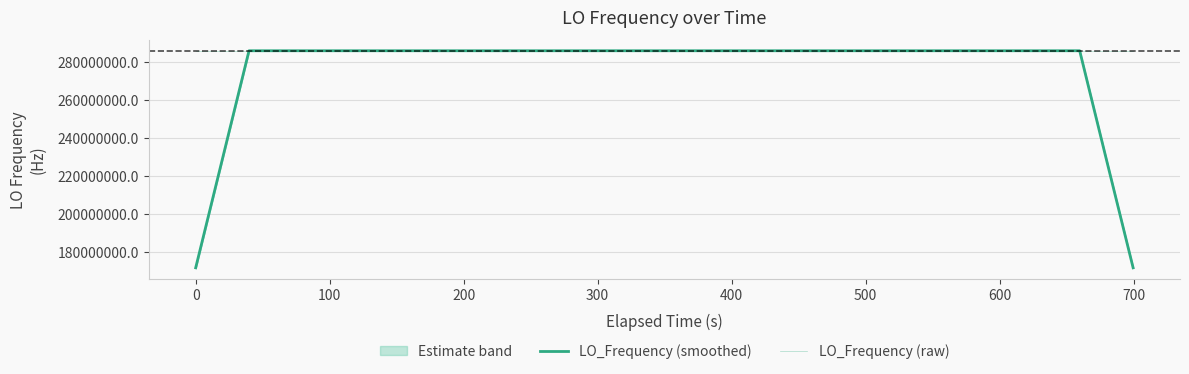

Does the chart have visible grid lines?

Yes